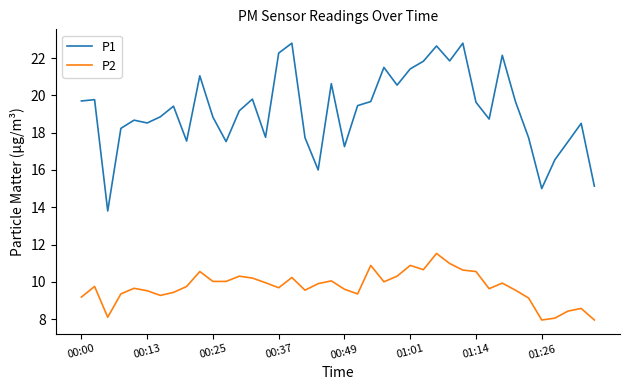

Count the number of data series in this chart.

2